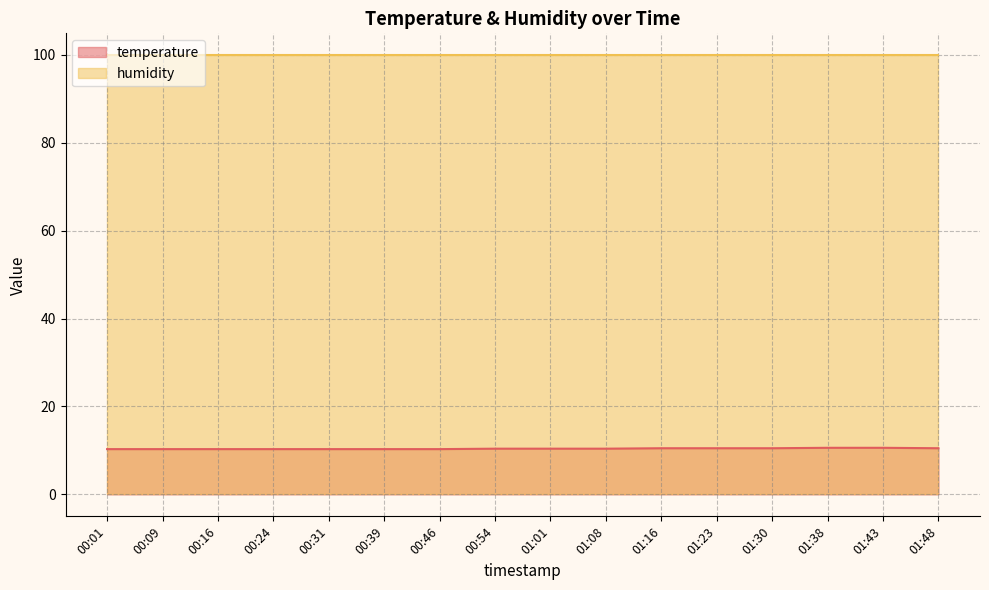

What is the approximate value at 01:43?

10.6